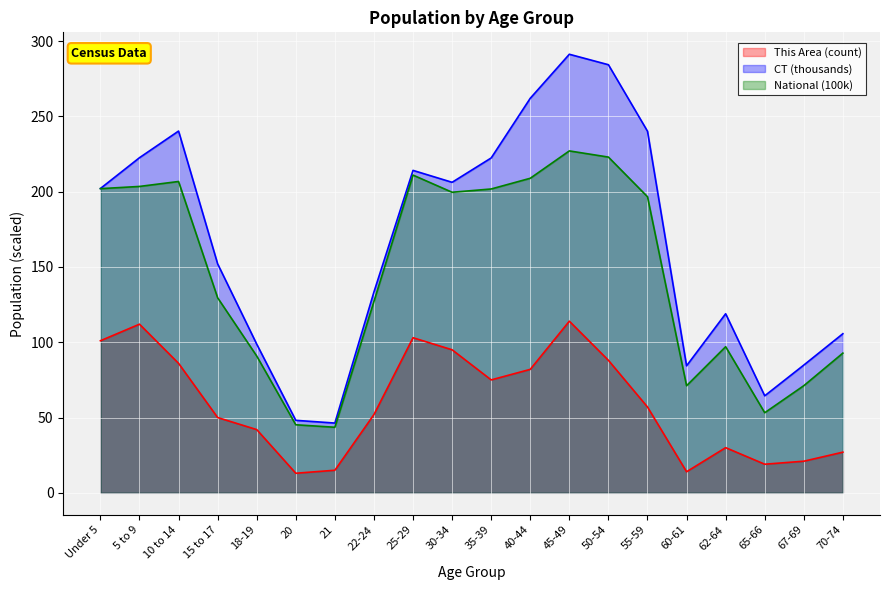

How many lines are shown in the chart?

3